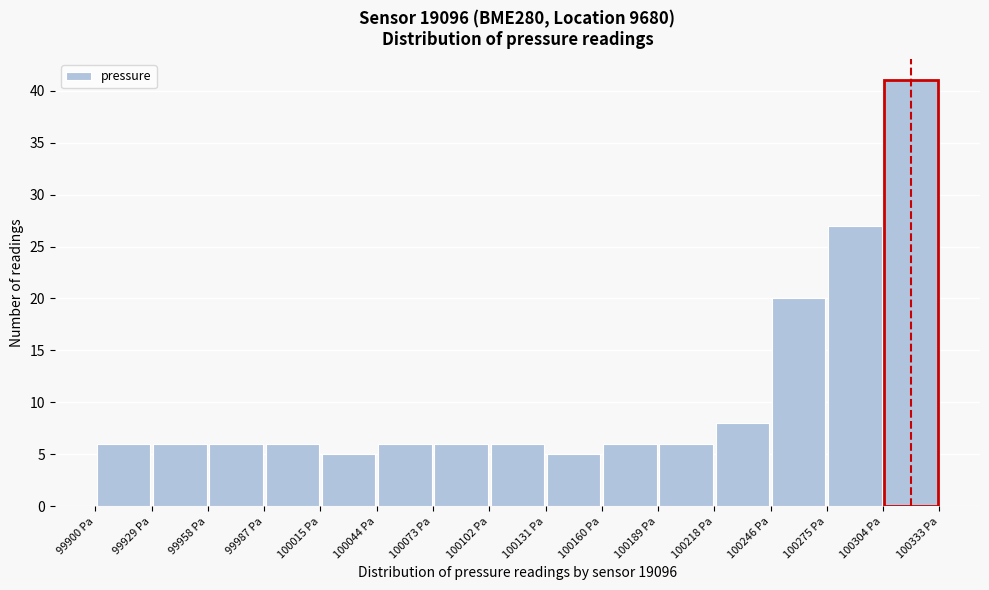

Reading left to right, list every bar in this chart as the range it spans on the x-axis followed by its height. Neither the bar edges nor the heights are printed on the chart, so give them approximately, as read against the axes.

99900 to 99930: 6
99930 to 99960: 6
99960 to 99985: 6
99985 to 100015: 6
100015 to 100045: 5
100045 to 100075: 6
100075 to 100100: 6
100100 to 100130: 6
100130 to 100160: 5
100160 to 100190: 6
100190 to 100220: 6
100220 to 100245: 8
100245 to 100275: 20
100275 to 100305: 27
100305 to 100335: 41